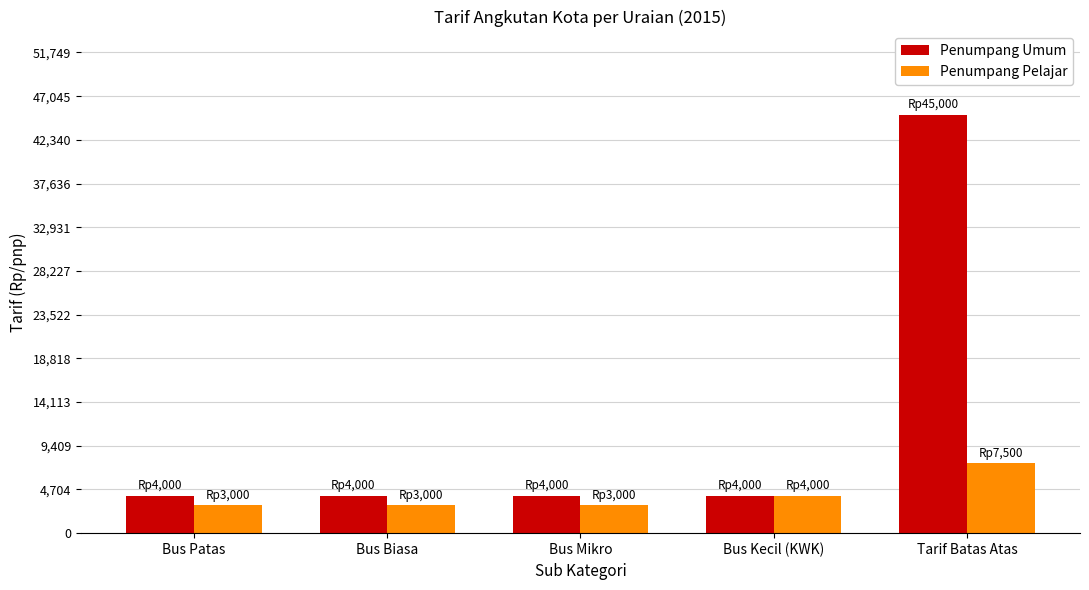

Reading left to right, transcribe all the data shown in this chart.

Penumpang Umum: Bus Patas=4000	Bus Biasa=4000	Bus Mikro=4000	Bus Kecil (KWK)=4000	Tarif Batas Atas=45000
Penumpang Pelajar: Bus Patas=3000	Bus Biasa=3000	Bus Mikro=3000	Bus Kecil (KWK)=4000	Tarif Batas Atas=7500